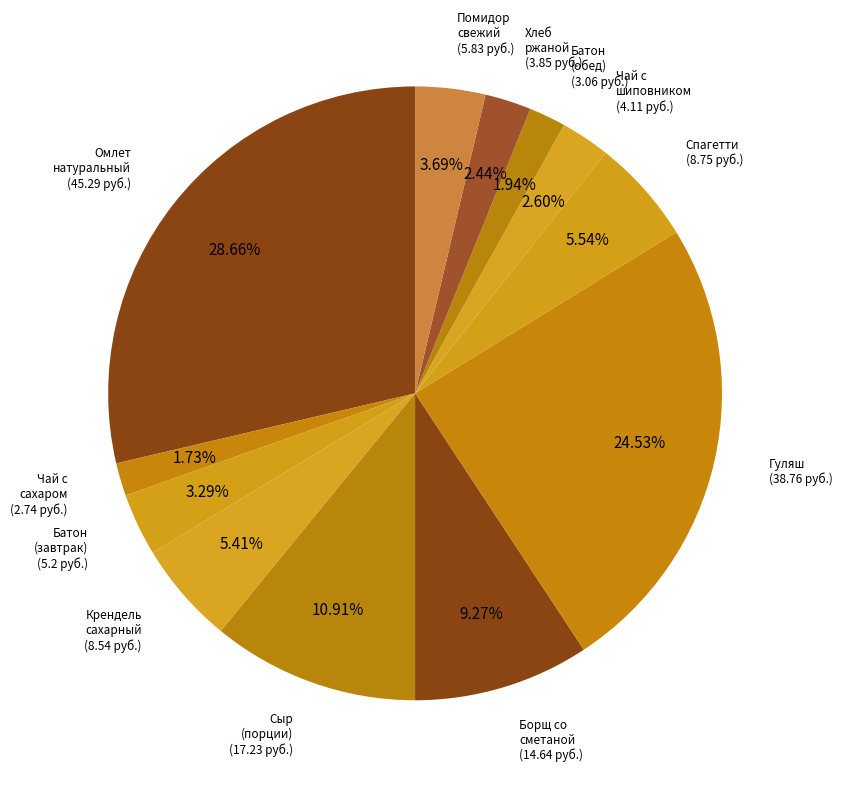

To the nearest percent, what is the average slice percentage?

8%